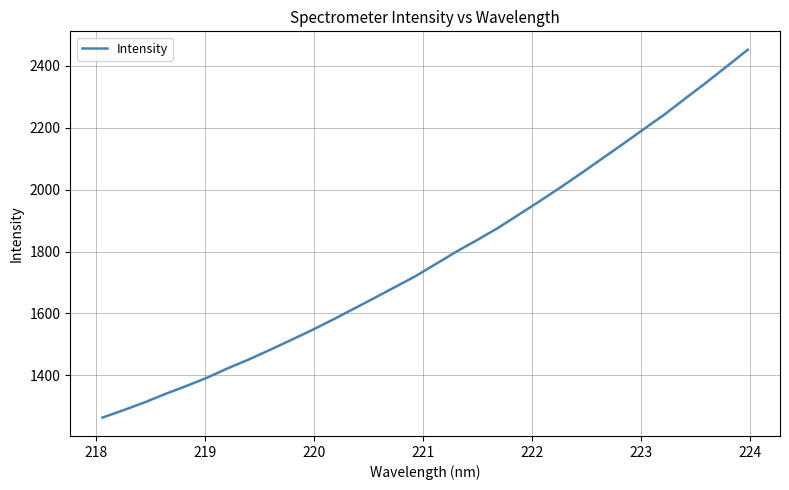

What is the difference between the maximum and minimum values?

1188.7